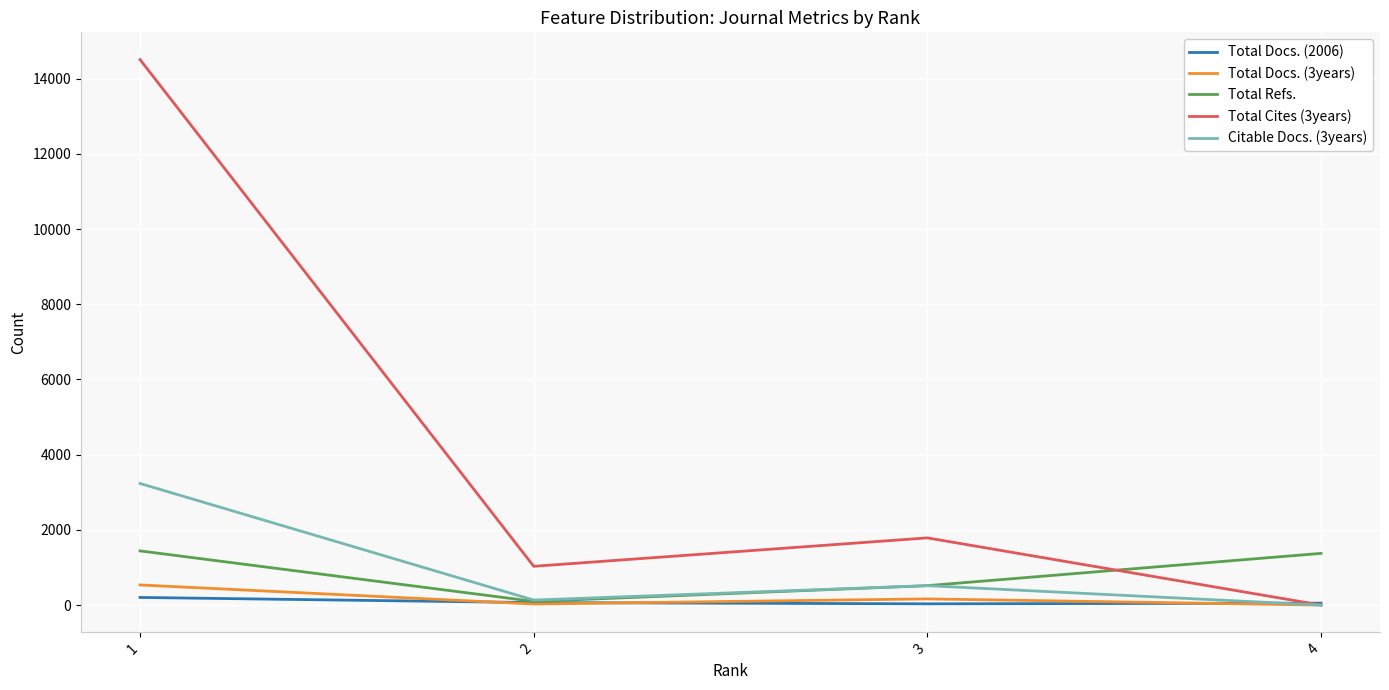

Which series has the largest range (max minus min)?

Total Cites (3years)